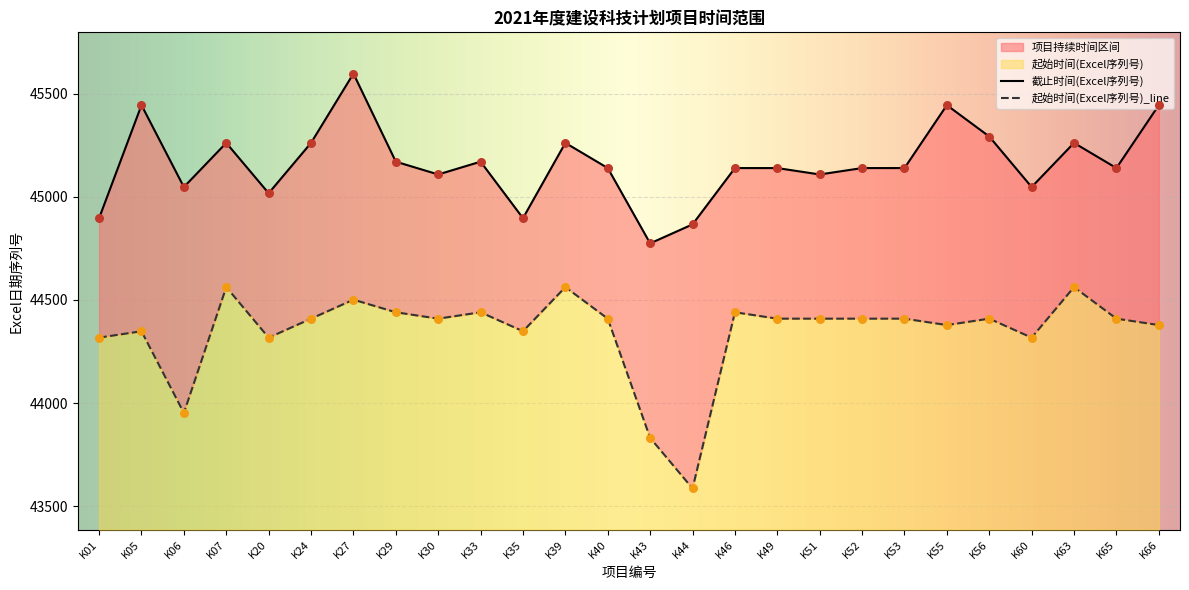

At how many categories does at least one series exceed 45239?

9